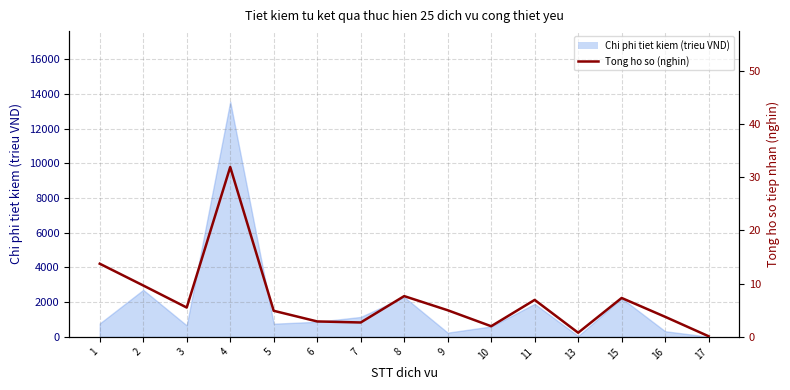

Reading left to right, list all the values displayed in this chart.

13.7	9.7	5.5	31.9	4.9	2.9	2.7	7.7	5.0	2.0	6.9	0.8	7.3	3.8	0.1